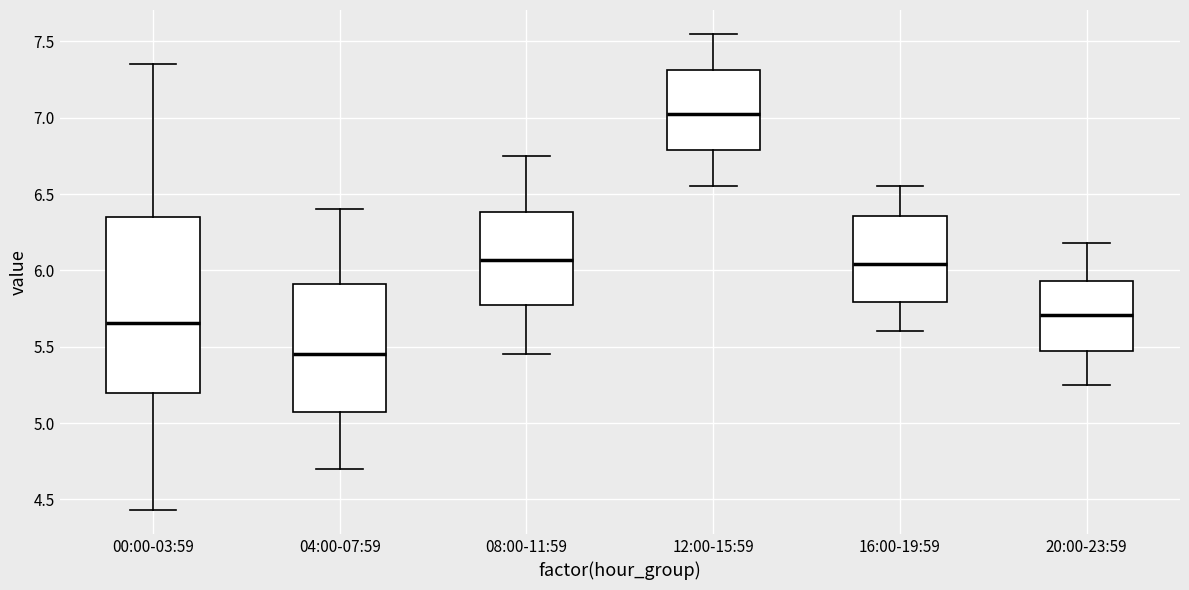

Reading left to right, read every box against the y-axis: the position of its median line, the range the box covers, and the ends of its whiskers. The values are not printed on the chart, so give them approximately, as read against the axis.

00:00-03:59: median 5.65, box 5.20 to 6.35, whiskers 4.45 to 7.35
04:00-07:59: median 5.45, box 5.05 to 5.90, whiskers 4.70 to 6.40
08:00-11:59: median 6.05, box 5.75 to 6.40, whiskers 5.45 to 6.75
12:00-15:59: median 7.05, box 6.80 to 7.30, whiskers 6.55 to 7.55
16:00-19:59: median 6.05, box 5.80 to 6.35, whiskers 5.60 to 6.55
20:00-23:59: median 5.70, box 5.45 to 5.95, whiskers 5.25 to 6.20